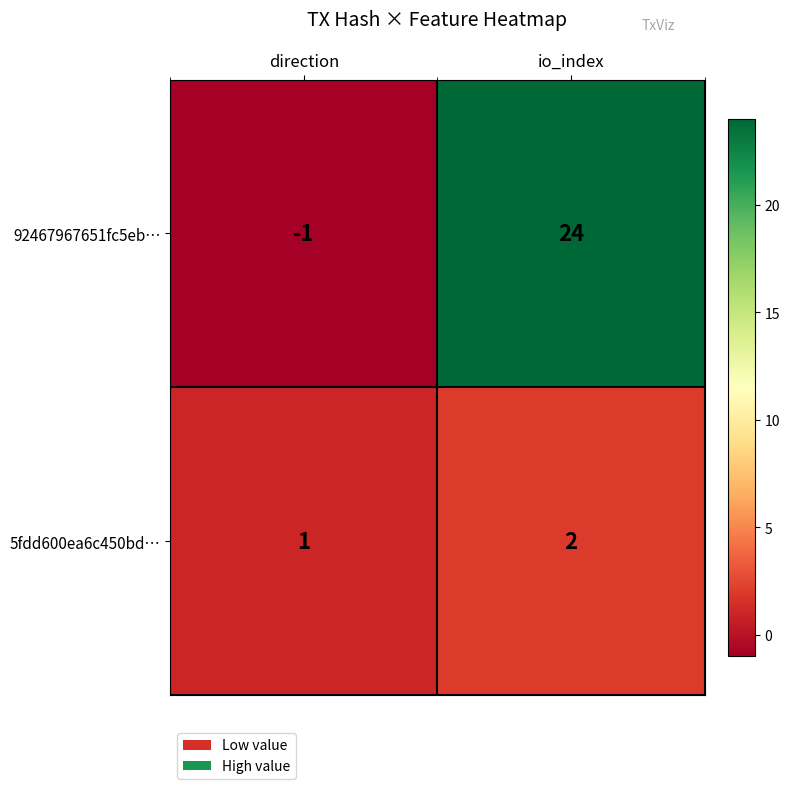

What is the sum of the 5fdd600ea6c450bd… values at io_index and direction?

3